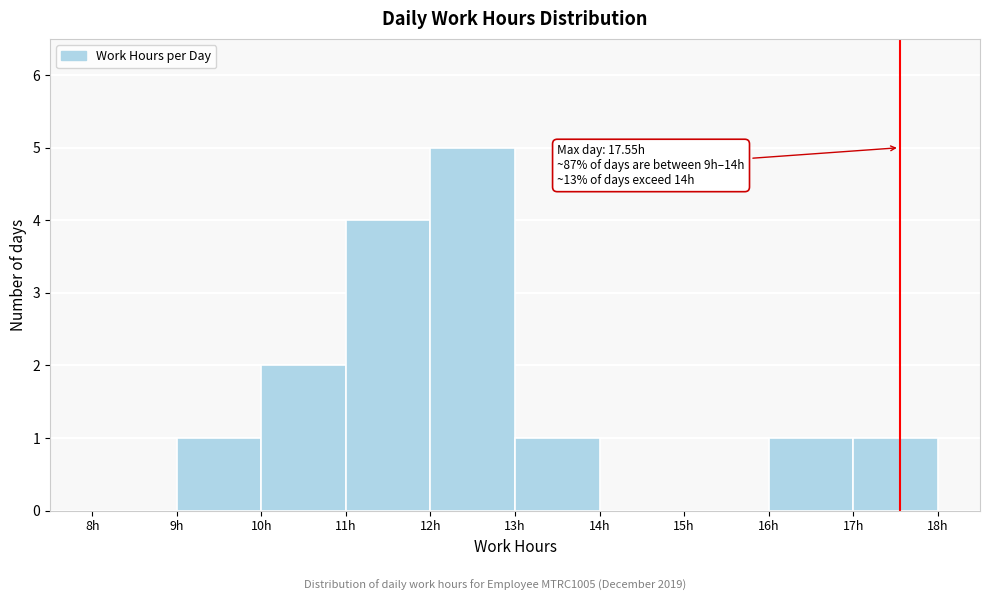

Over which range of the x-axis is the bar tallest?

12 to 13